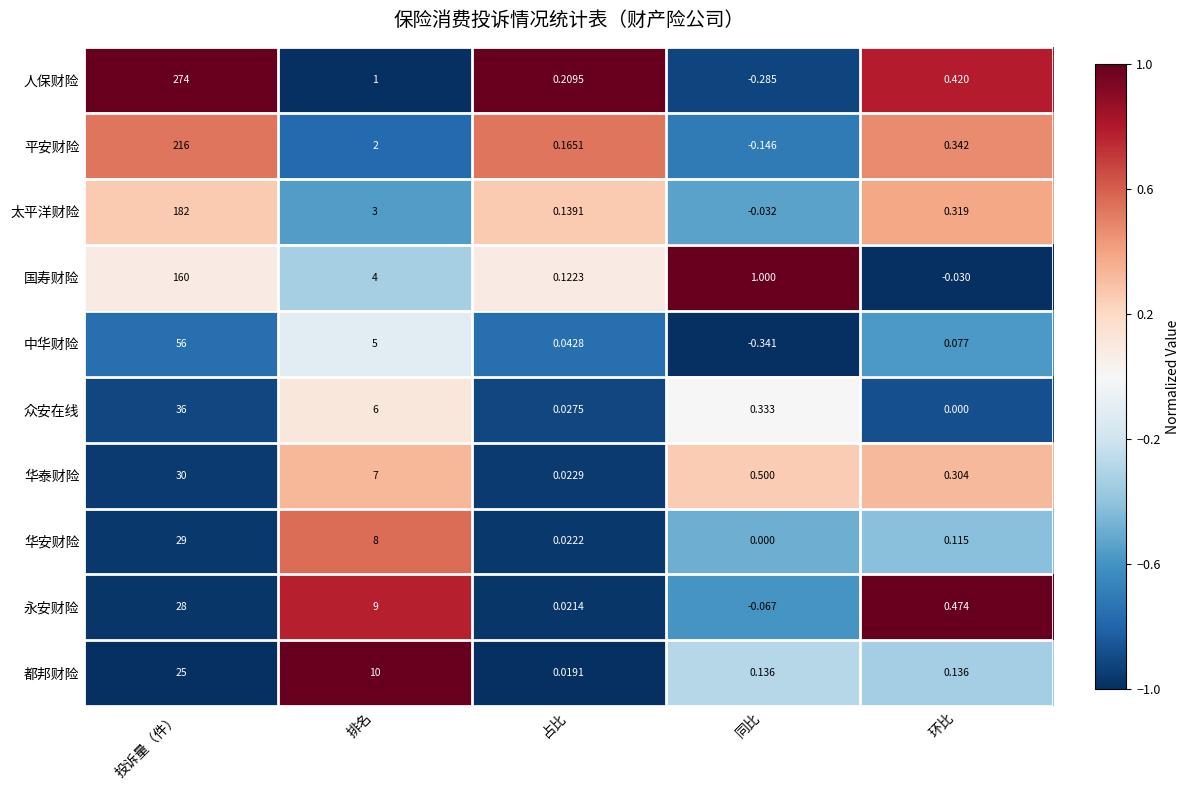

At which category is the sum across all series the highest?

投诉量（件）